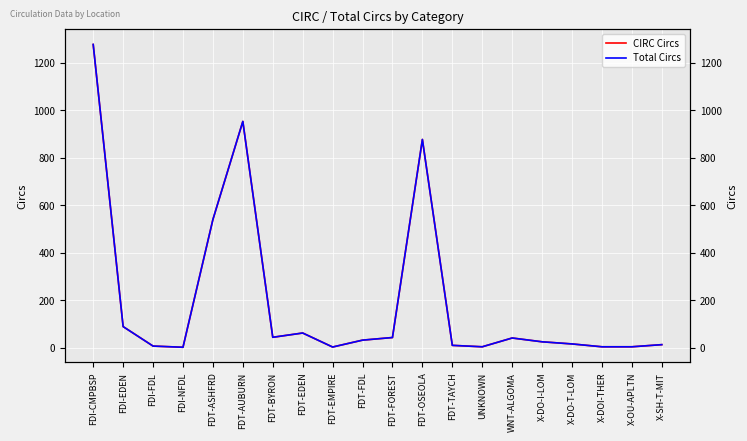

Where is Total Circs nearest to the value 639?

FDT-ASHFRD